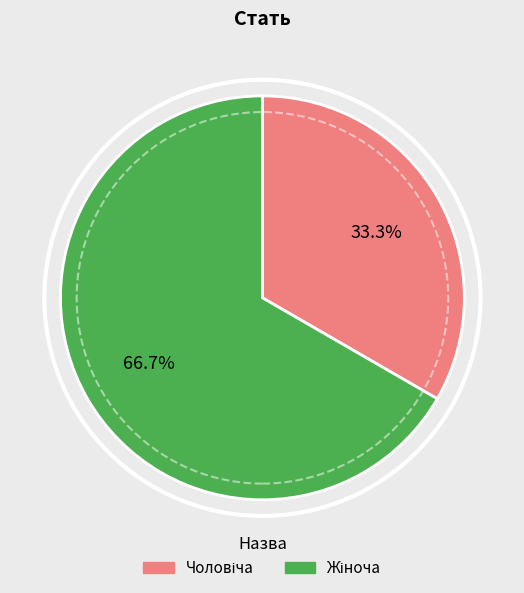

Count the number of slices in the pie.

2